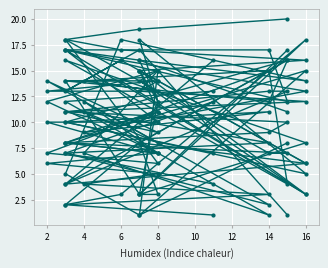

How many data points does each series have?

20